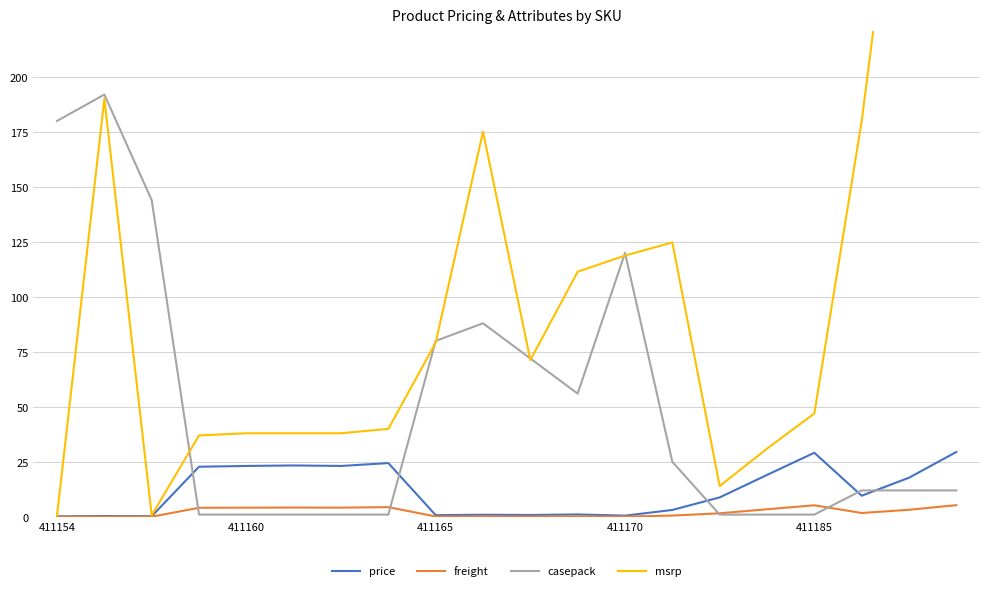

Rank the series at 14 from lowest to highest value.

casepack, freight, price, msrp